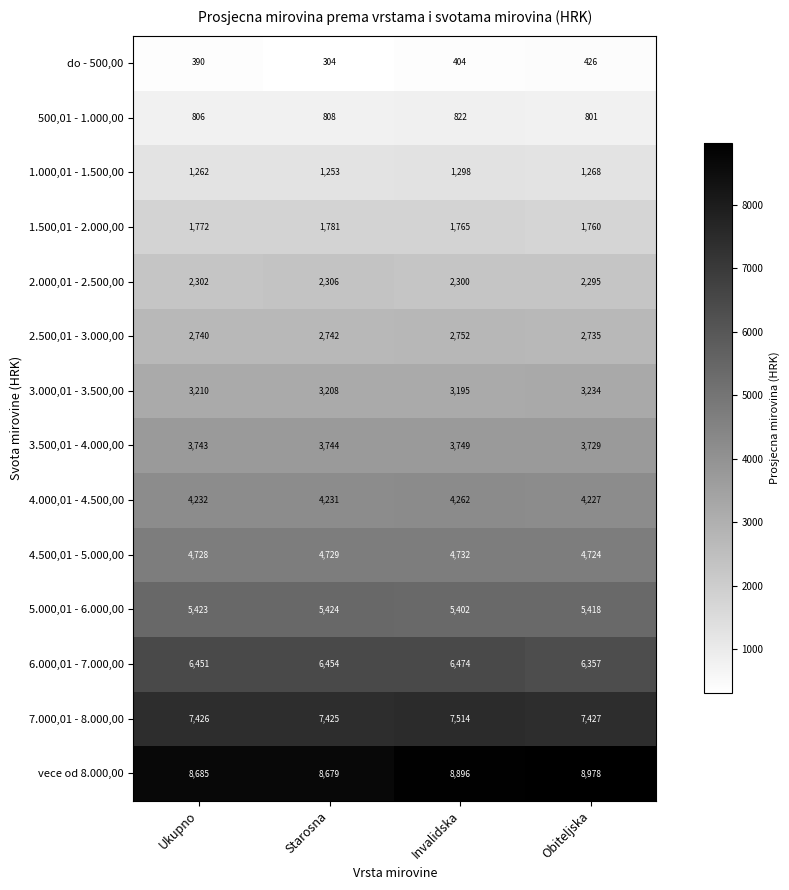

True or false: 5.000,01 - 6.000,00 has a value of 5402 at Invalidska.

True